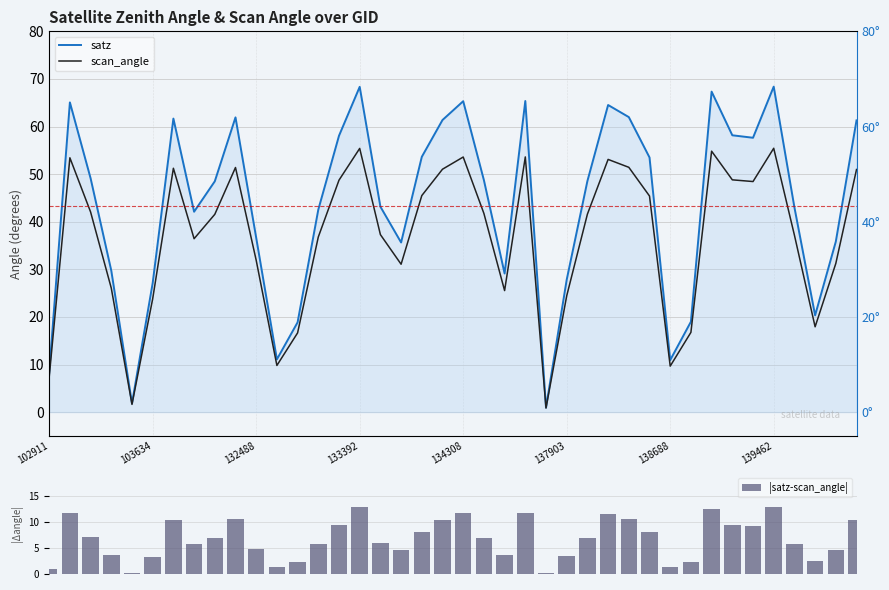

What is the maximum value for scan_angle?

55.4